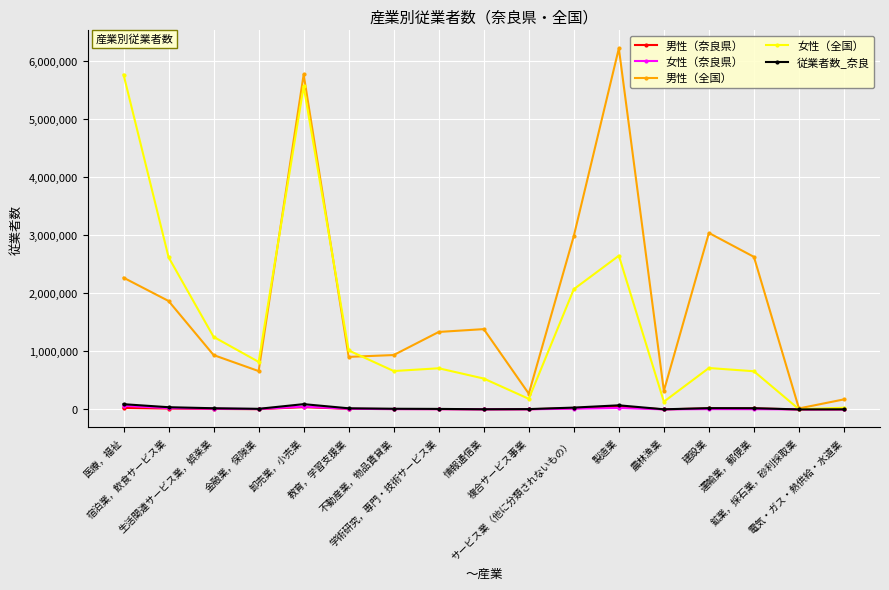

What position from the left is 宿泊業，飲食サービス業?

2